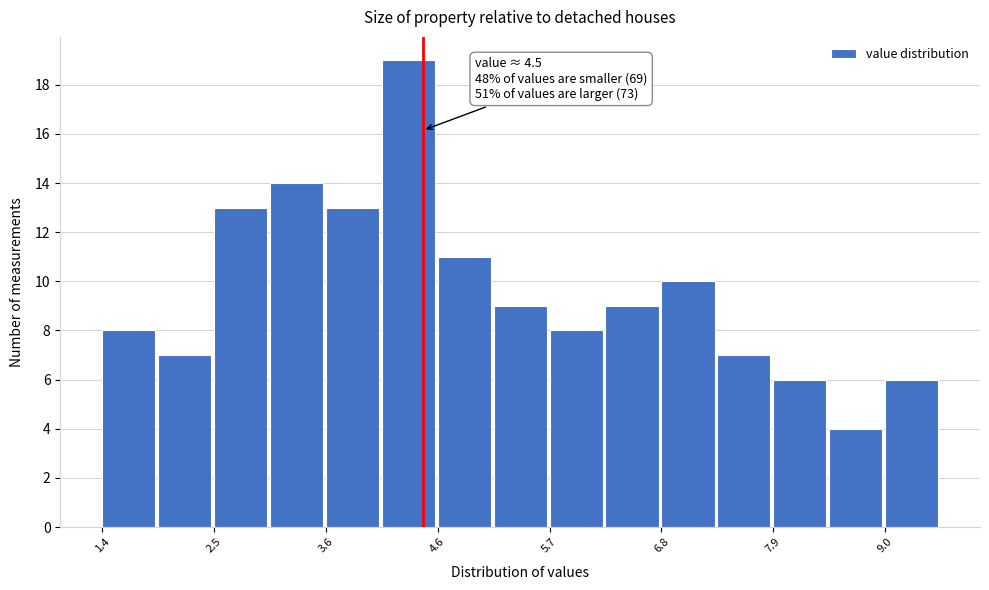

Around what value on the x-axis is the tallest bar? Give the approximate position of its centre, as read against the axis.

4.4